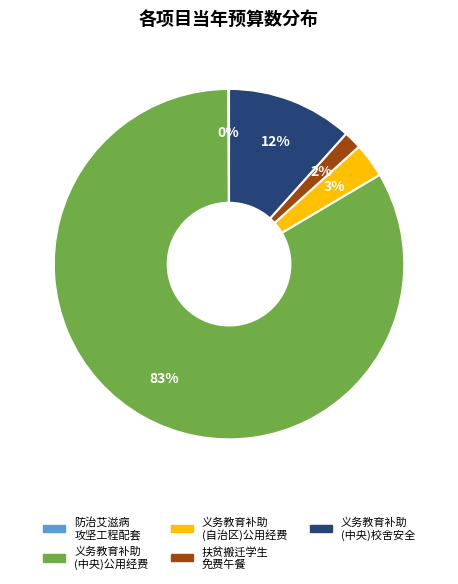

Which has a higher value, 义务教育补助 (中央)校舍安全 or 义务教育补助 (自治区)公用经费?

义务教育补助 (中央)校舍安全